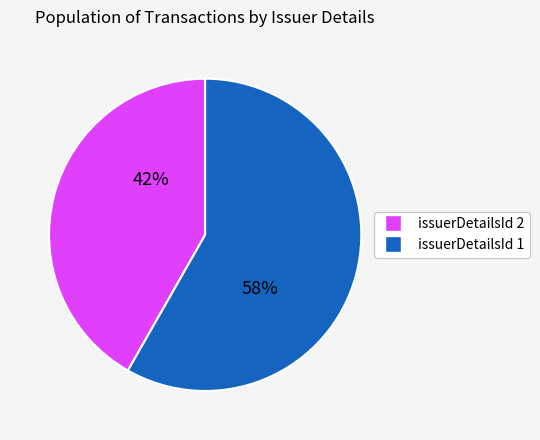

Which slice is the smallest?

issuerDetailsId 2